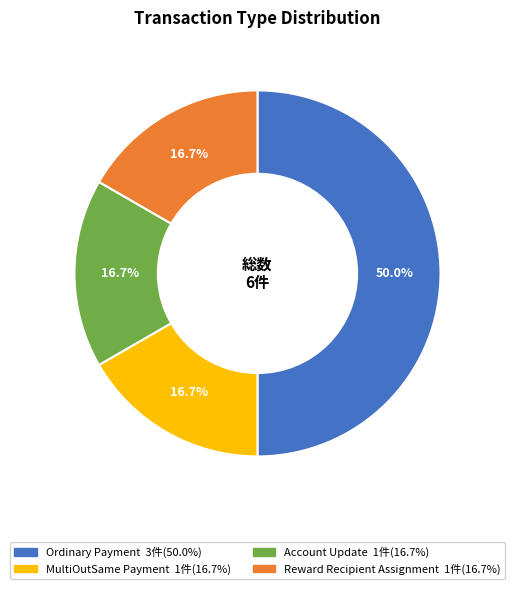

Does Account Update account for over 50% of the chart?

No